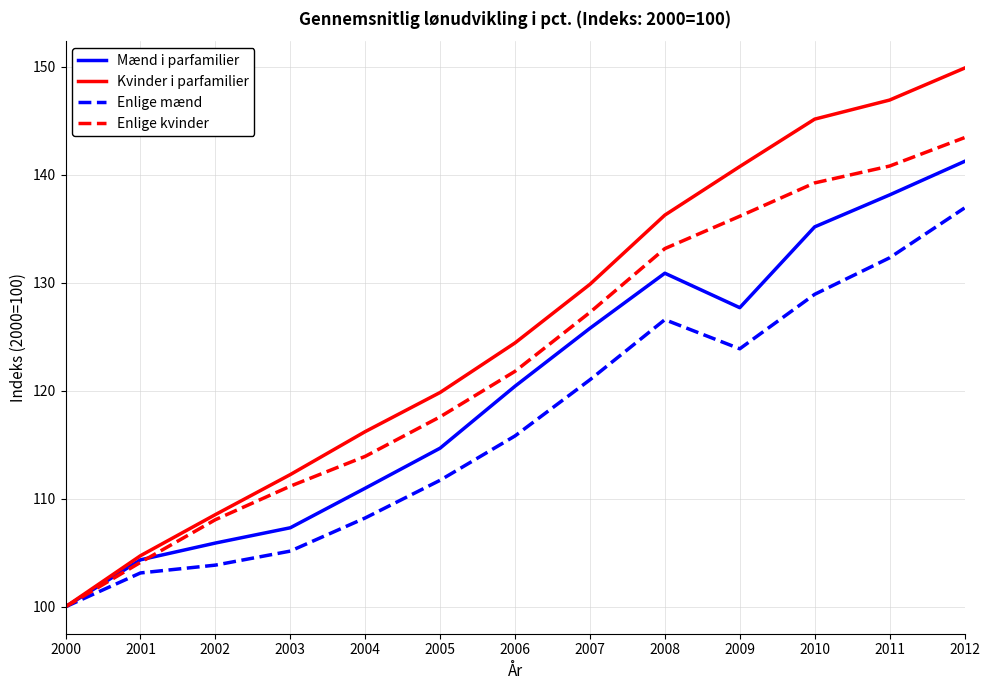

At 2008, list the series in order from smallest to largest.

Enlige mænd, Mænd i parfamilier, Enlige kvinder, Kvinder i parfamilier